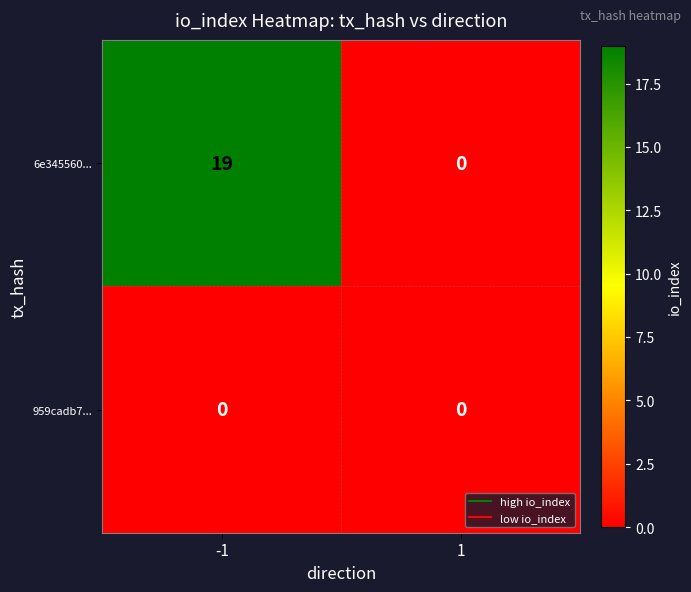

The 6e345560... series shows 25 at -1. True or false?

False